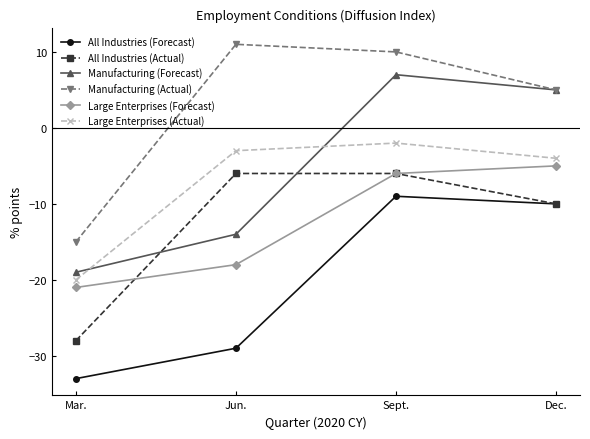

Which series has the largest total across all categories?

Manufacturing (Actual)